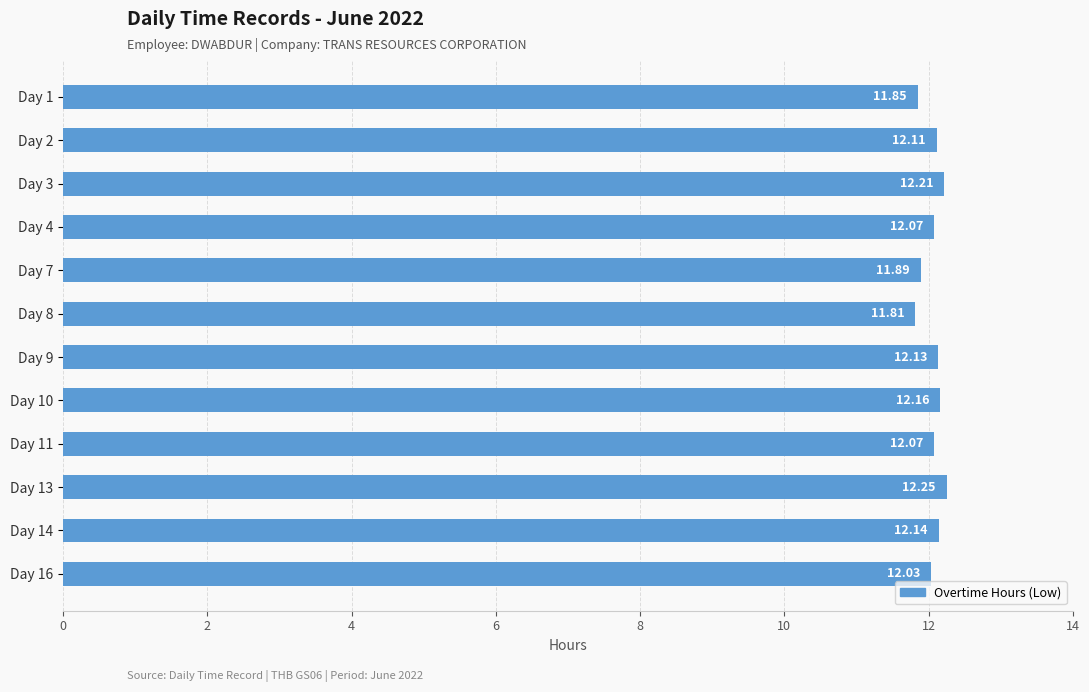

Are the bars horizontal?

Yes